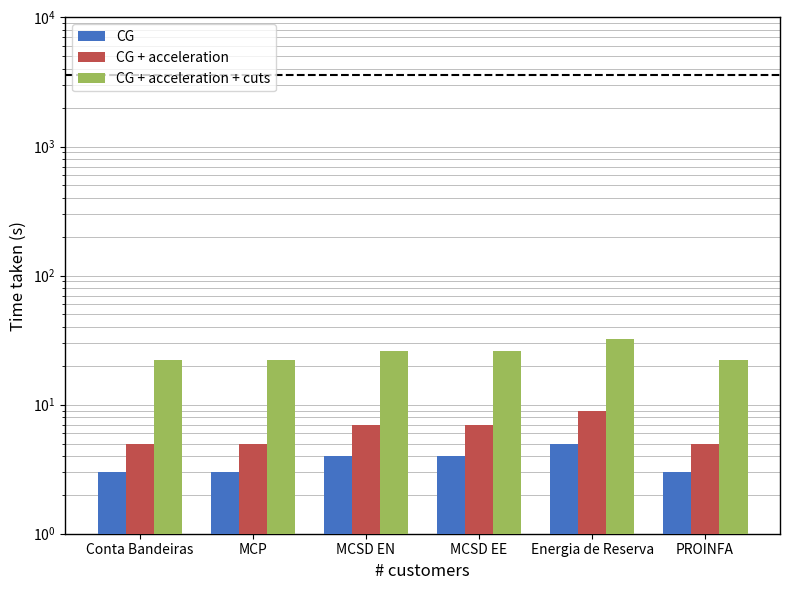

At how many categories does at least one series exceed 16?

6